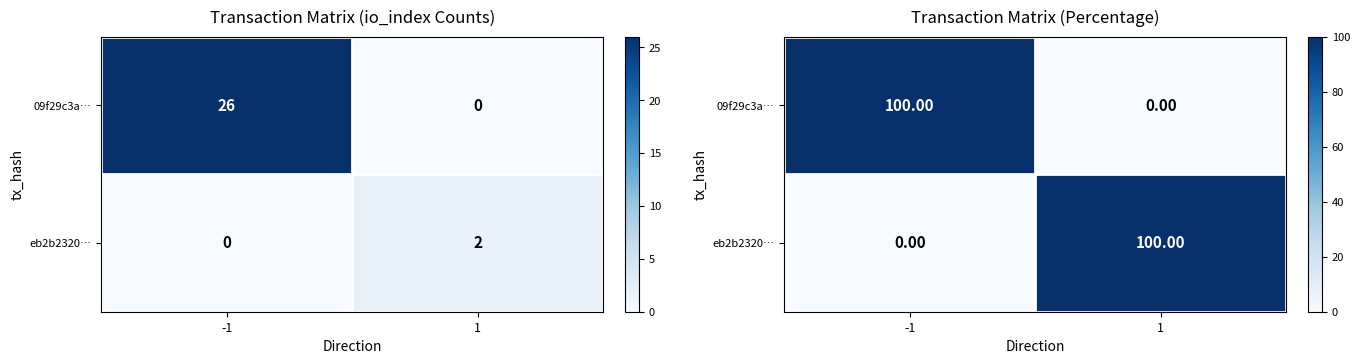

Read the 09f29c3a… value at -1, to the nearest 10.

100